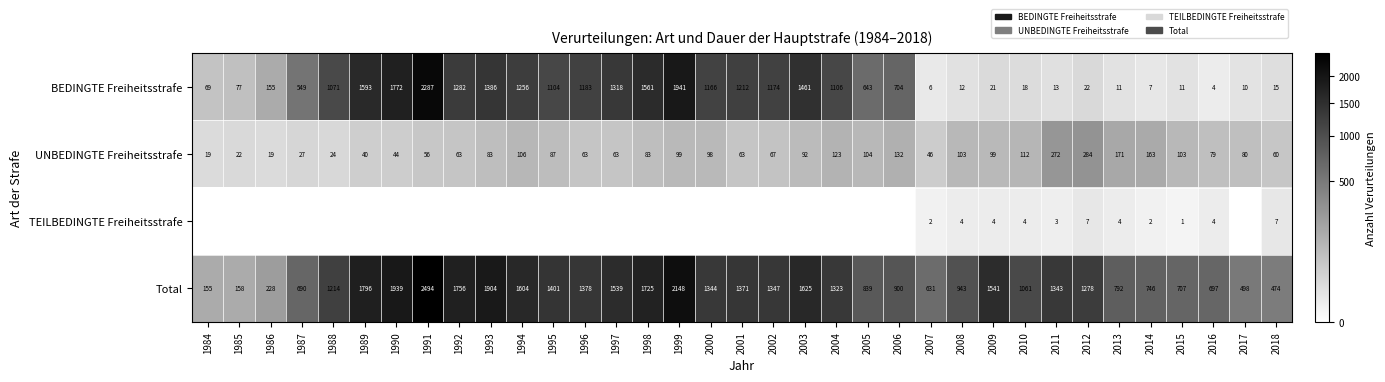

Rank the categories by Total value from highest to lowest.

1991, 1999, 1990, 1993, 1989, 1992, 1998, 2003, 1994, 2009, 1997, 1995, 1996, 2001, 2002, 2000, 2011, 2004, 2012, 1988, 2010, 2008, 2006, 2005, 2013, 2014, 2015, 2016, 1987, 2007, 2017, 2018, 1986, 1985, 1984